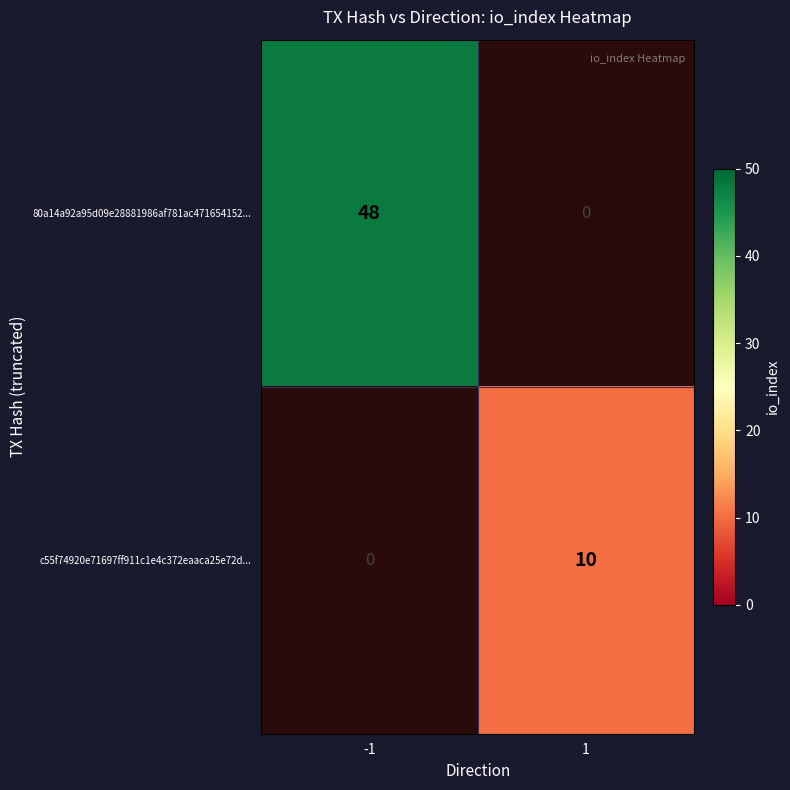

Is it true that 80a14a92a95d09e28881986af781ac471654152... equals 48 at -1?

True